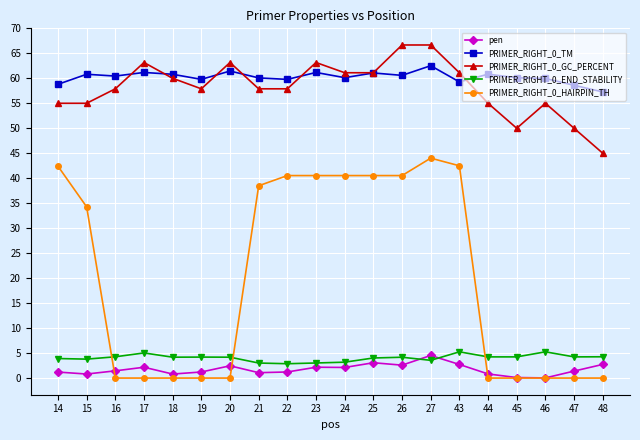

What is the greatest value displayed?

66.7